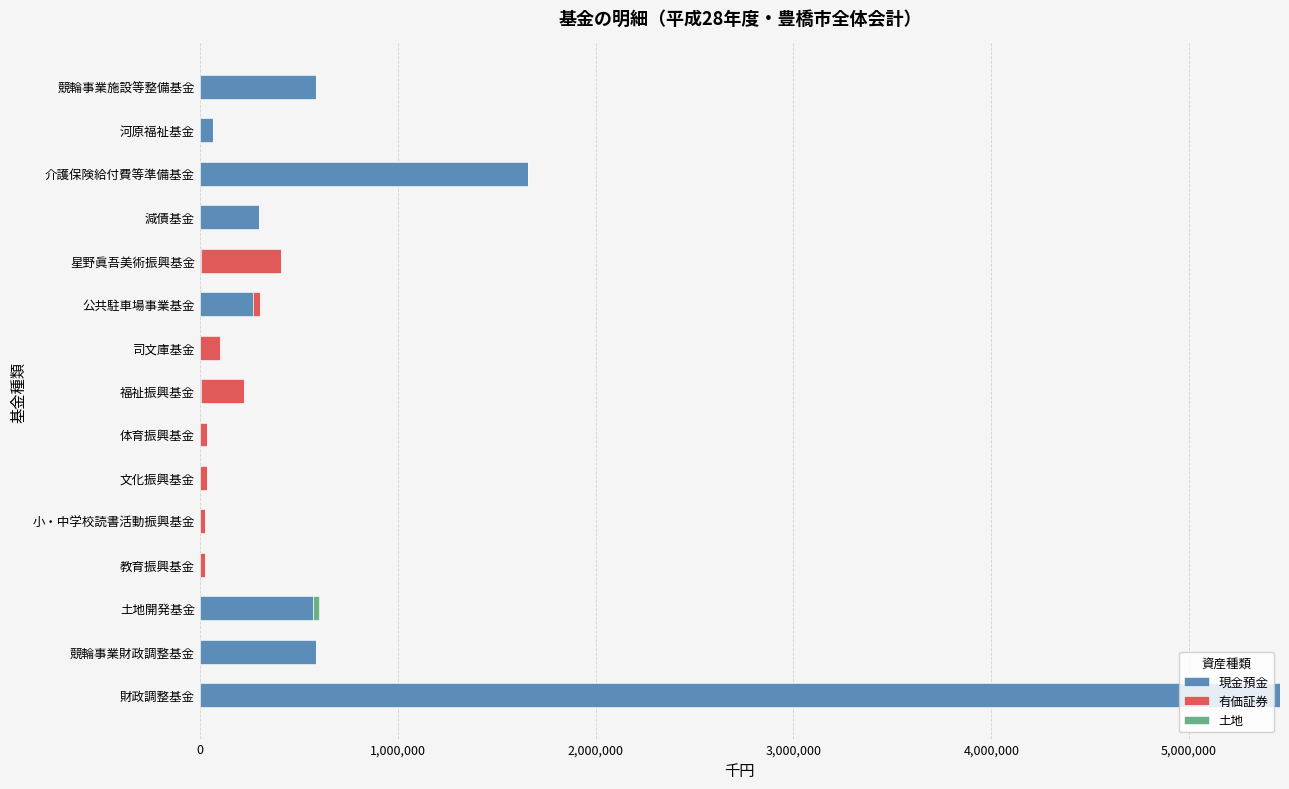

Where is 現金預金 nearest to the value 2729856?

介護保険給付費等準備基金